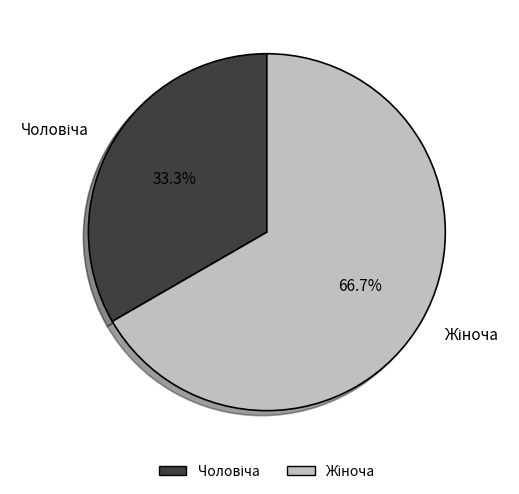

Does any single category account for the majority?

Yes